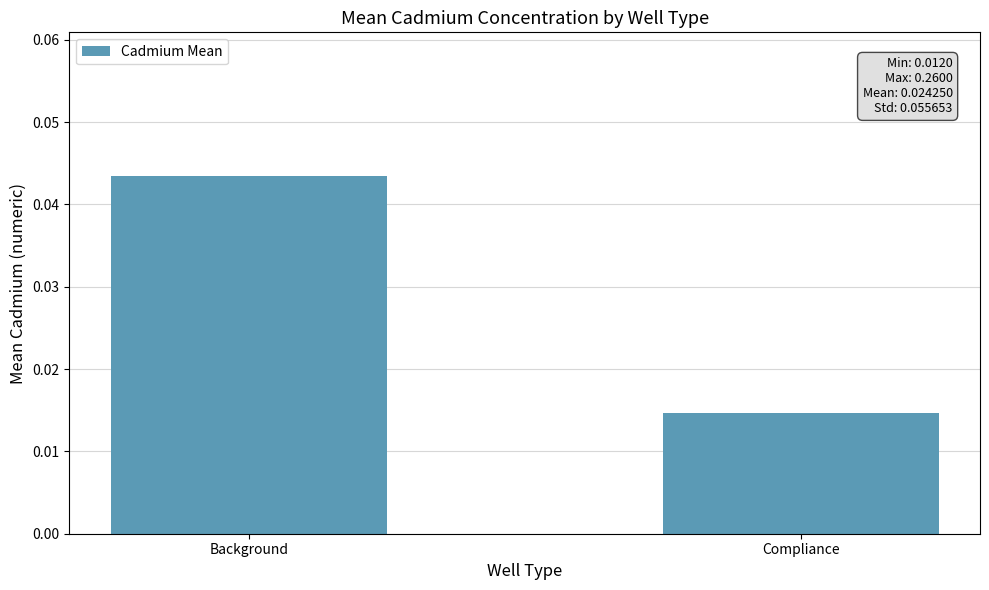

Are the bars grouped side by side (vs. stacked)?

No